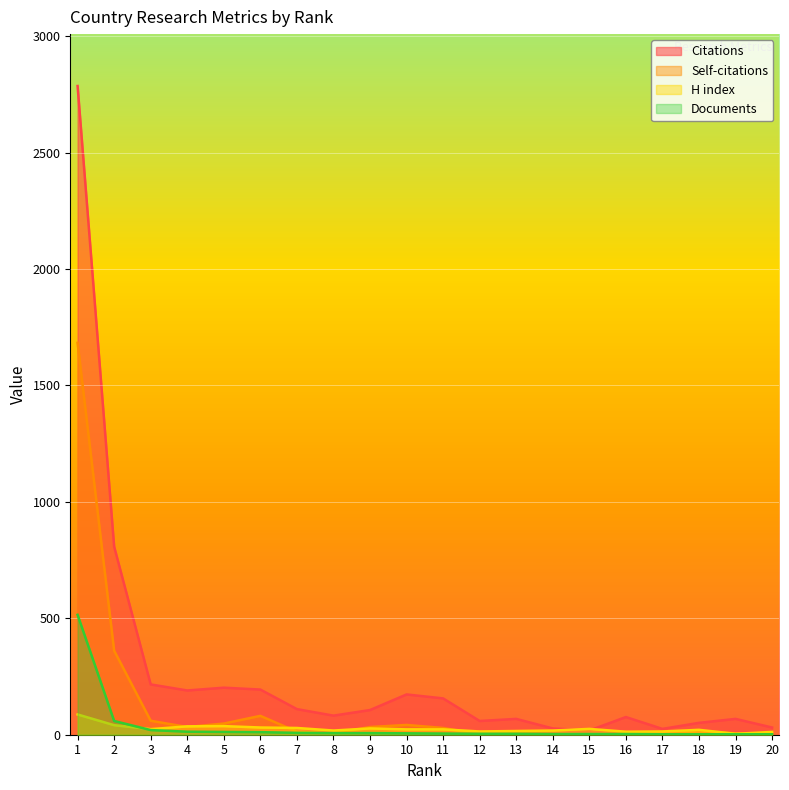

How many data points in Documents are above 6?

9